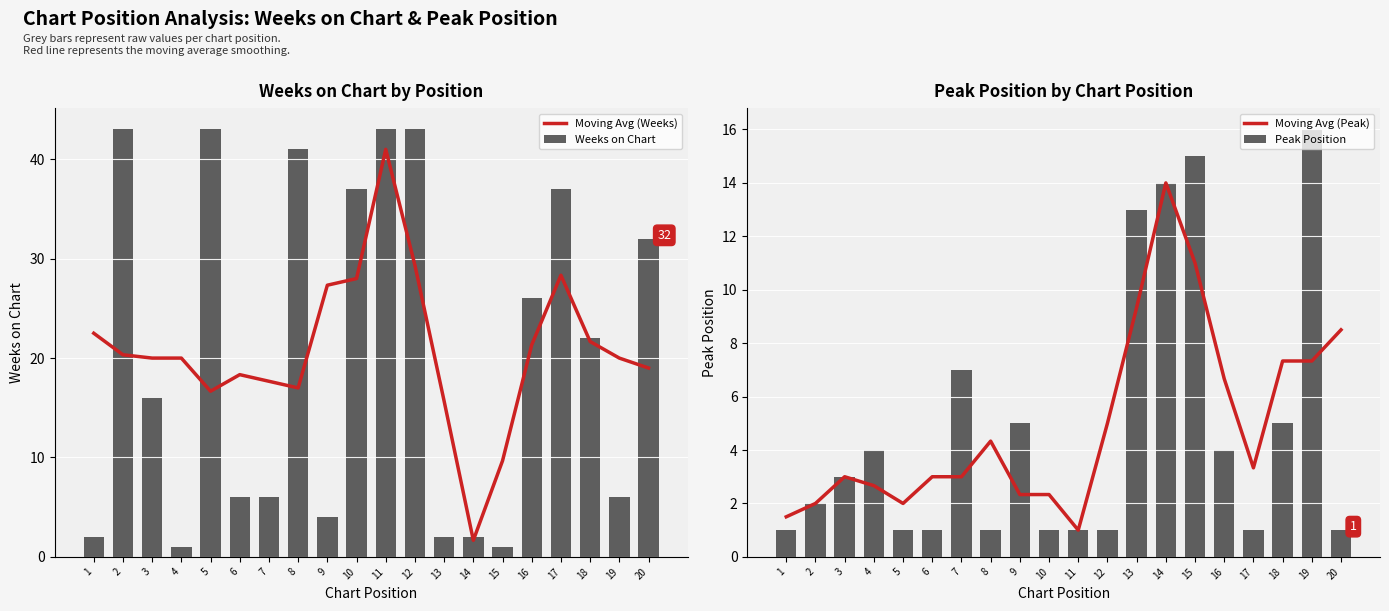

Reading left to right, transcribe all the data shown in this chart.

Moving Avg (Weeks): 1=22.5	2=20.3	3=20.0	4=20.0	5=16.7	6=18.3	7=17.7	8=17.0	9=27.3	10=28.0	11=41.0	12=29.3	13=15.7	14=1.7	15=9.7	16=21.3	17=28.3	18=21.7	19=20.0	20=19.0
Weeks on Chart: 1=2.0	2=43.0	3=16.0	4=1.0	5=43.0	6=6.0	7=6.0	8=41.0	9=4.0	10=37.0	11=43.0	12=43.0	13=2.0	14=2.0	15=1.0	16=26.0	17=37.0	18=22.0	19=6.0	20=32.0
Moving Avg (Peak): 1=1.5	2=2.0	3=3.0	4=2.7	5=2.0	6=3.0	7=3.0	8=4.3	9=2.3	10=2.3	11=1.0	12=5.0	13=9.3	14=14.0	15=11.0	16=6.7	17=3.3	18=7.3	19=7.3	20=8.5
Peak Position: 1=1.0	2=2.0	3=3.0	4=4.0	5=1.0	6=1.0	7=7.0	8=1.0	9=5.0	10=1.0	11=1.0	12=1.0	13=13.0	14=14.0	15=15.0	16=4.0	17=1.0	18=5.0	19=16.0	20=1.0